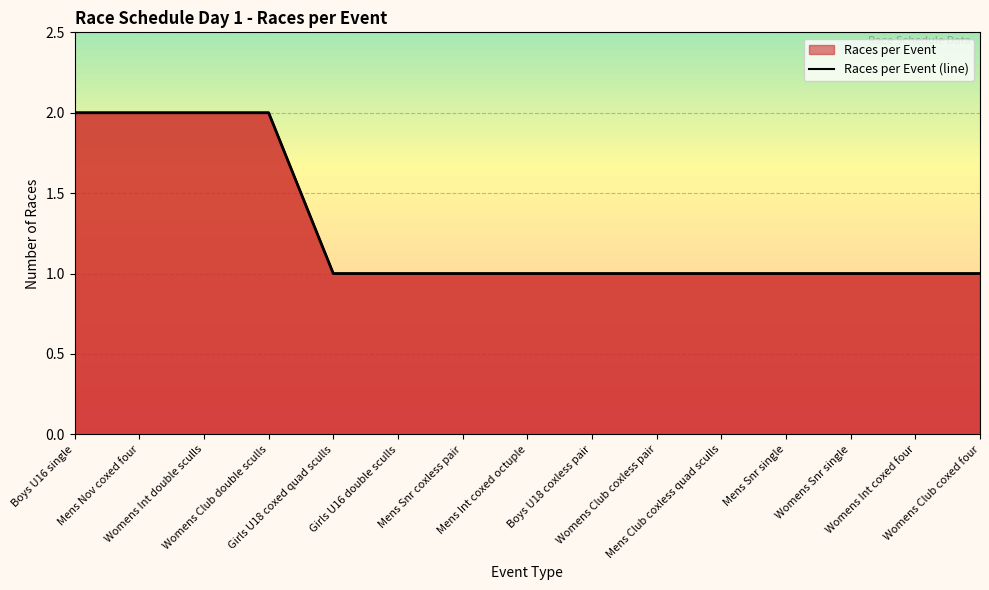

Is it true that the value at Mens Int coxed octuple is 1?

False